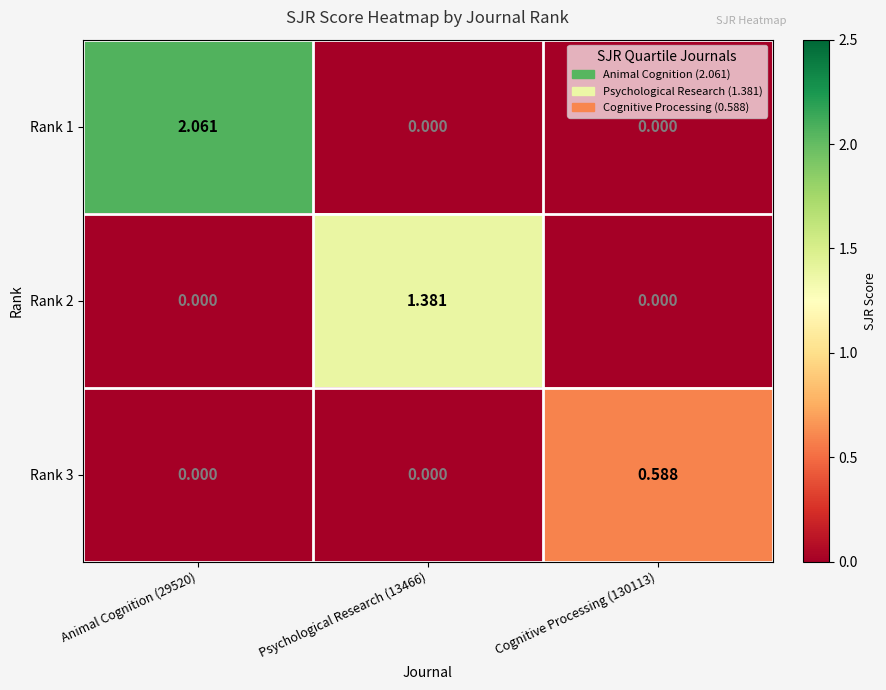

Rank the series by their maximum value, from lowest to highest.

Rank 3, Rank 2, Rank 1